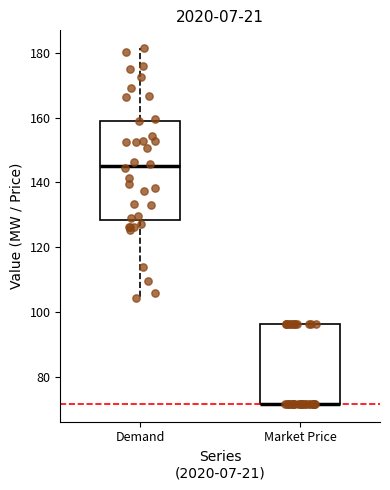

Where is the upper edge of the box for Market Price on the y-axis? The values are not printed on the chart, so give them approximately, as read against the axis.

96